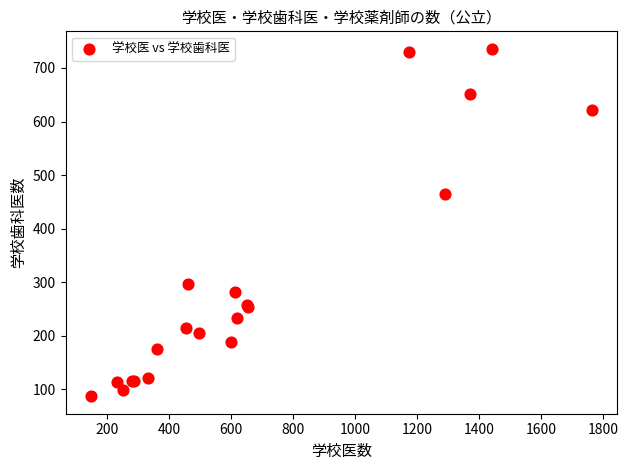

What Y value in the scatter plot is closest to 411?

464